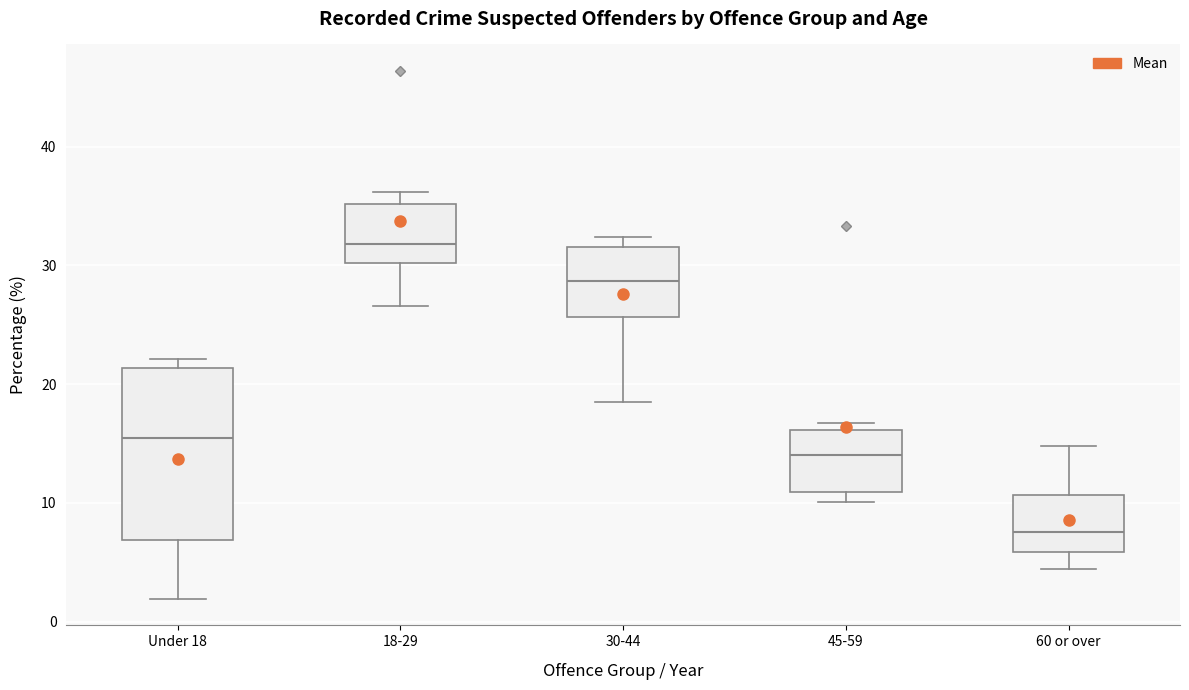

Which box's median line is the lowest?

60 or over